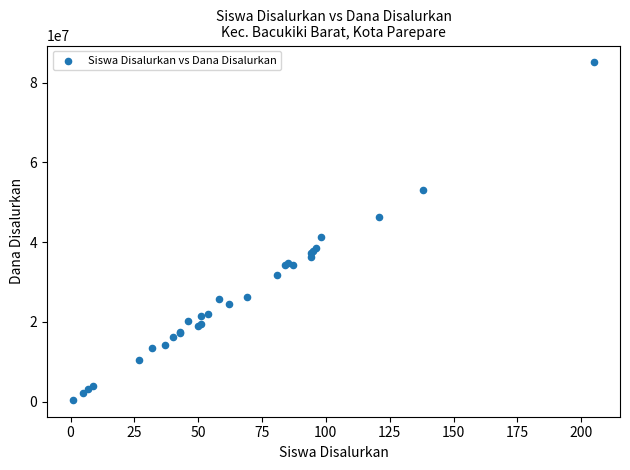

What Y value in the scatter plot is closest to 42750000?

41175000